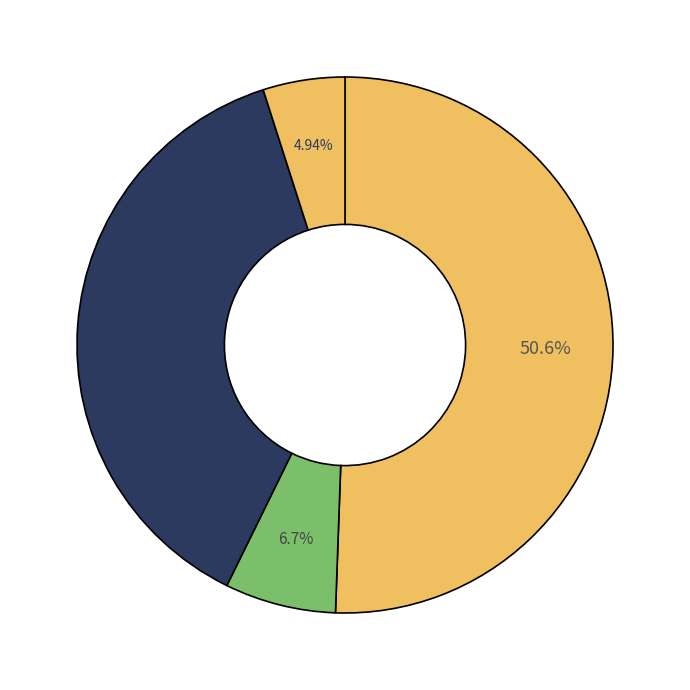

Count the number of slices in the pie.

4